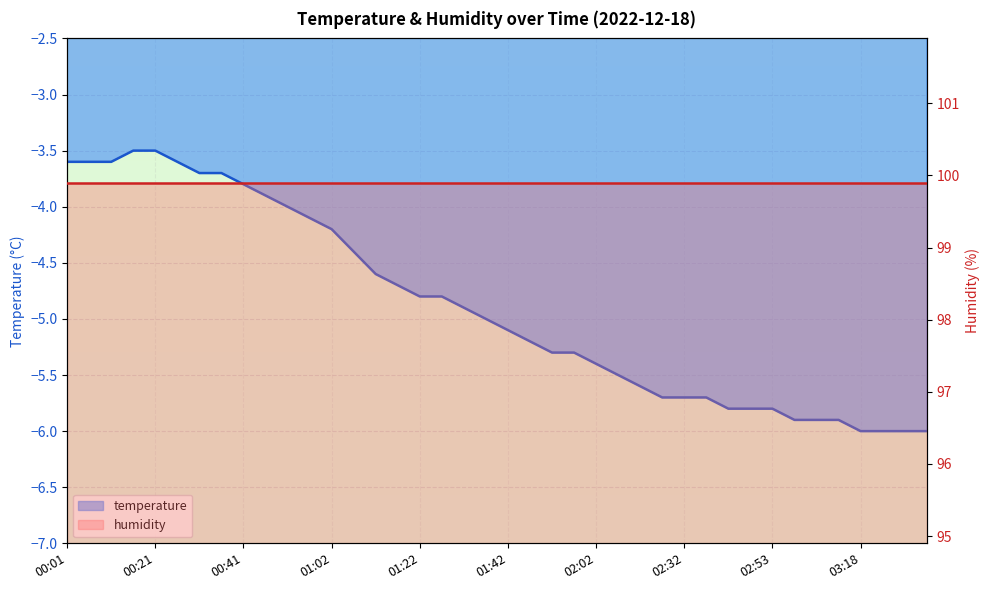

The value at 00:47 is -6.8. True or false?

False